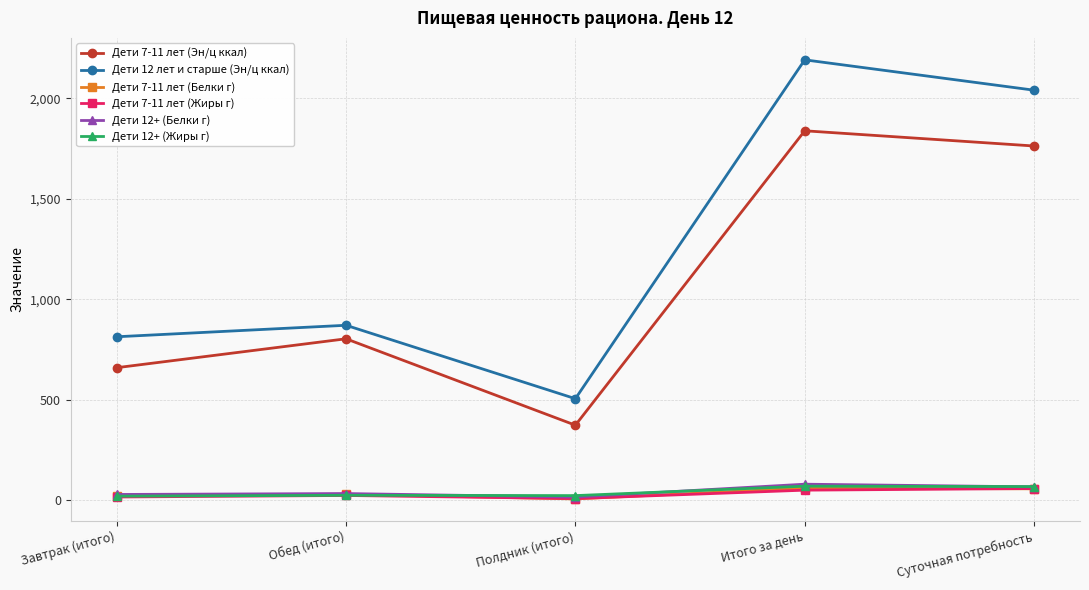

How many data points in Дети 7-11 лет (Эн/ц ккал) are above 803?

3